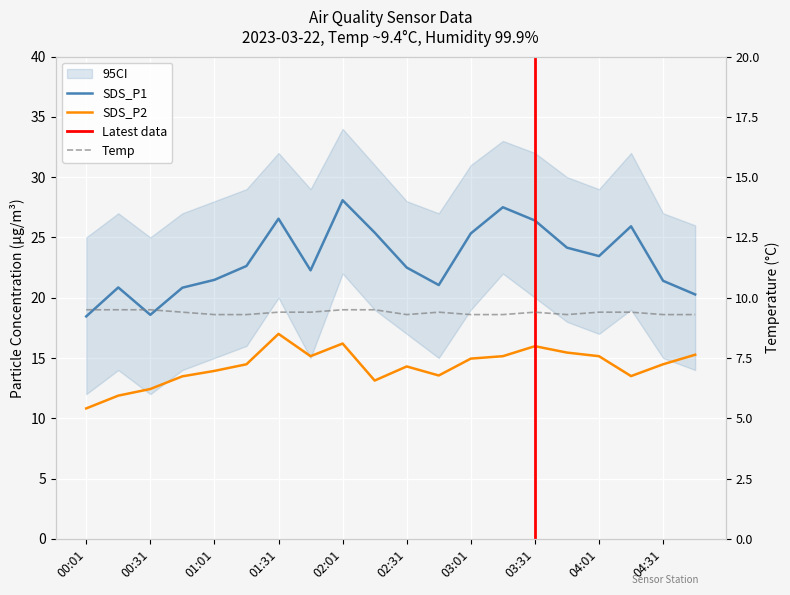

At how many categories does at least one series exceed 10?

20